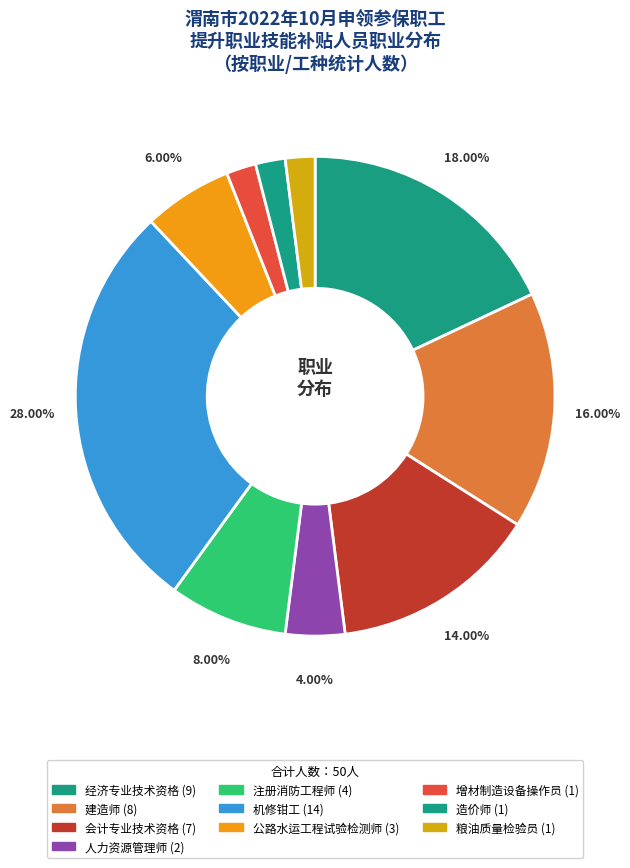

True or false: 会计专业技术资格 accounts for 14% of the total.

True